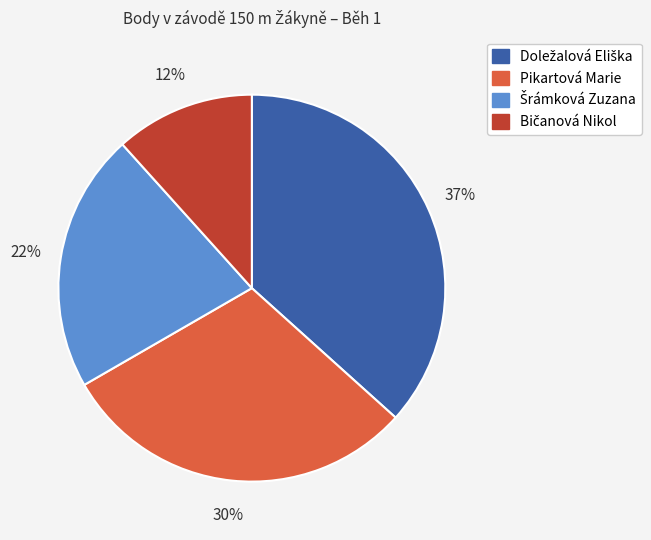

To the nearest percent, what is the difference between the largest and smallest slice percentages?

25%